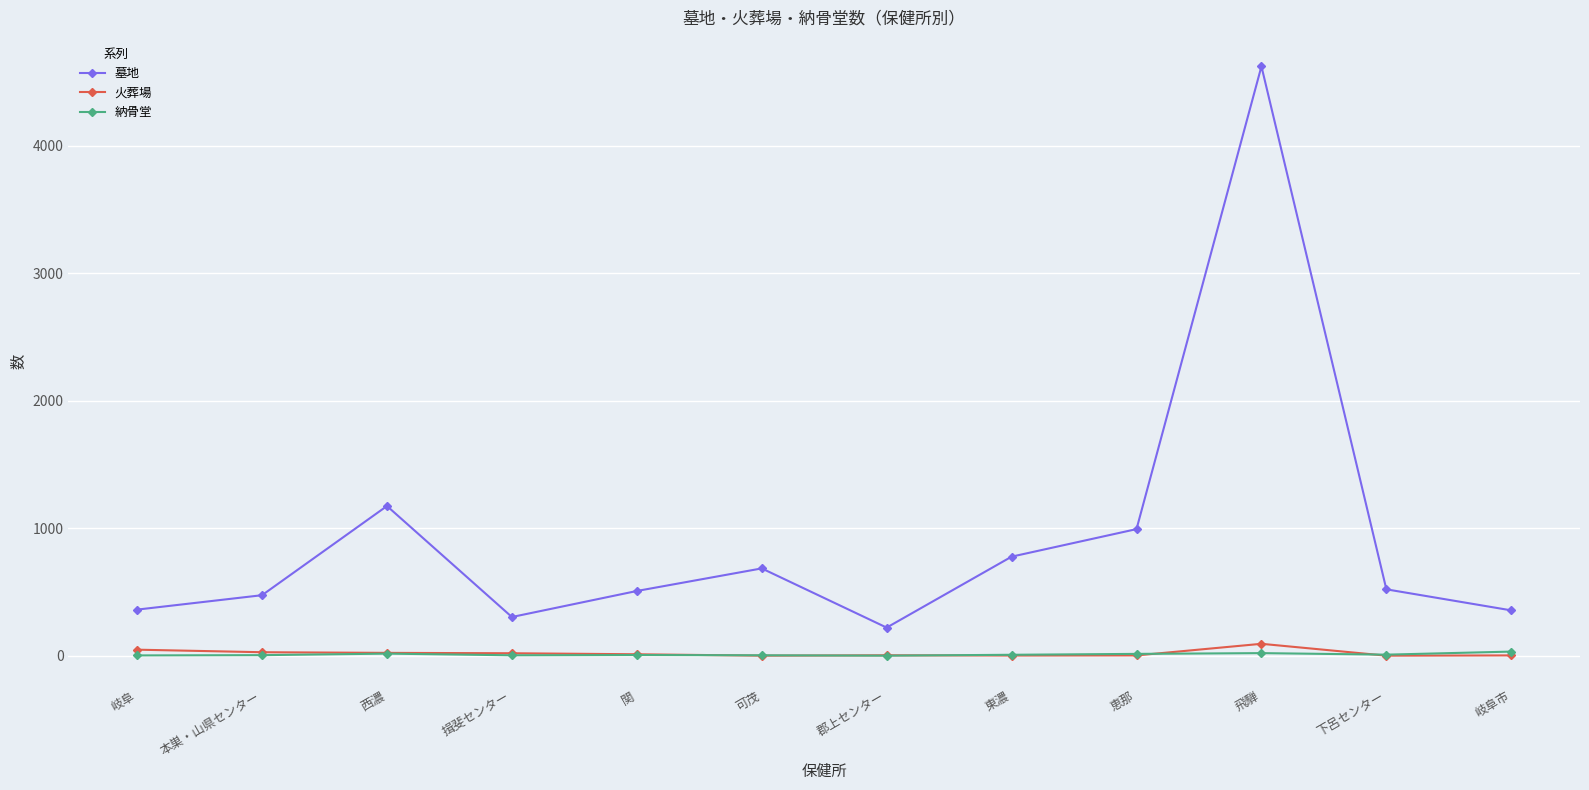

Is it true that 火葬場 equals 24 at 西濃?

True